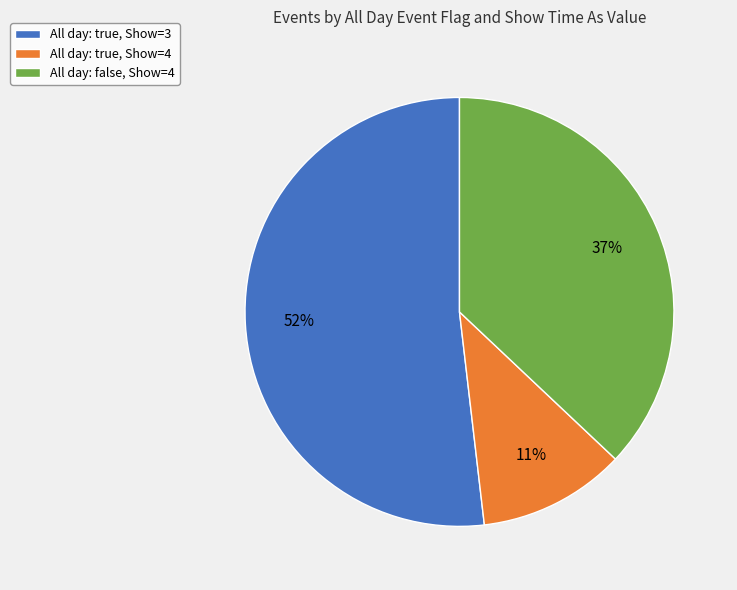

To the nearest percent, what is the difference between the largest and smallest slice percentages?

41%